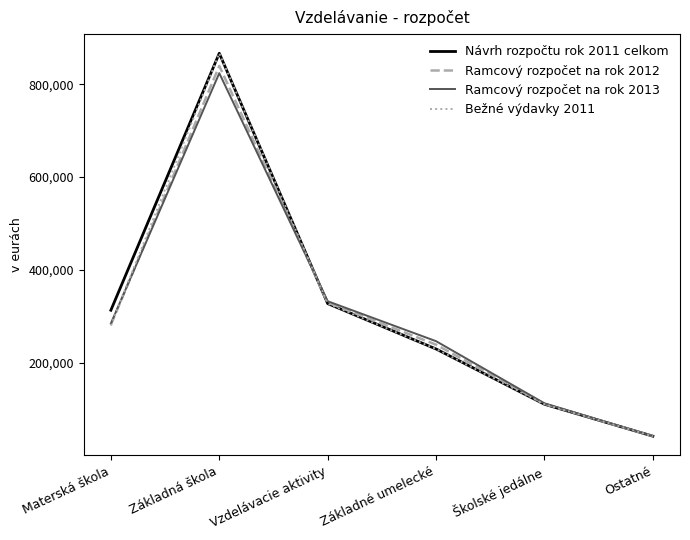

Count the number of data series in this chart.

4